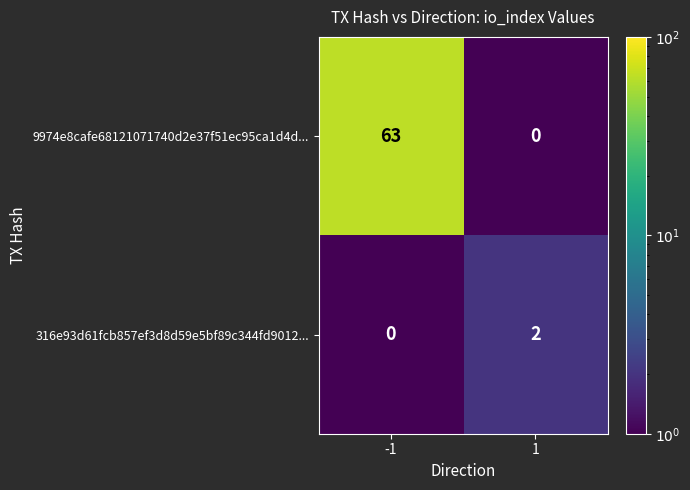

The value of 316e93d61fcb857ef3d8d59e5bf89c344fd9012... at -1 is 0. True or false?

True